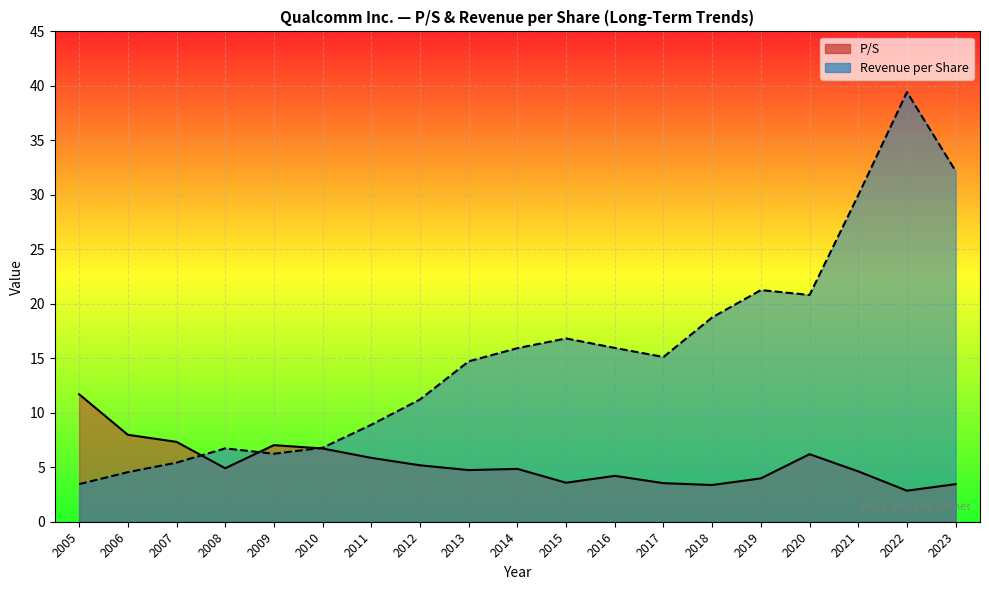

How many data points does each series have?

19